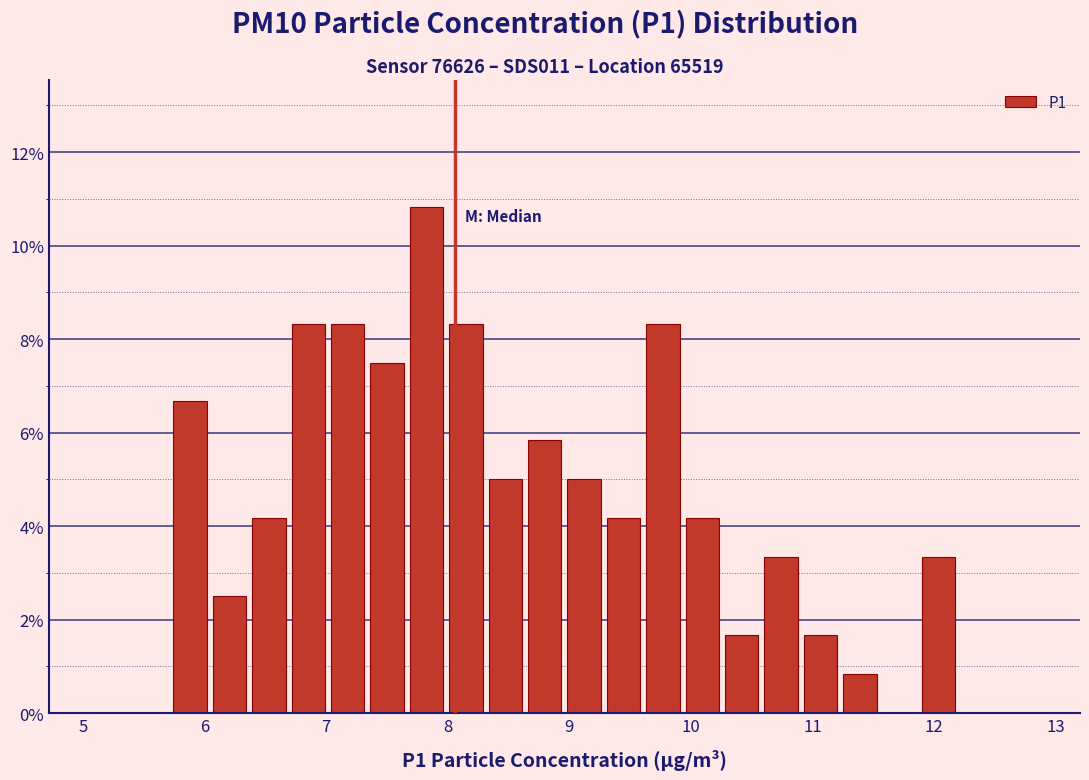

Read against the x-axis, roughly where is the centre of the tallest bar?

7.8